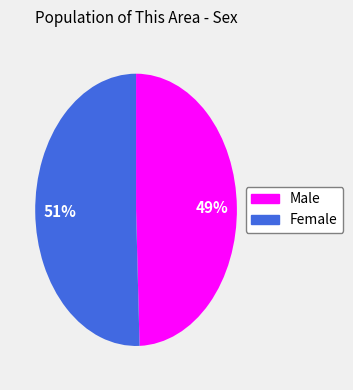

To the nearest percent, what percentage of the pie is Female?

51%